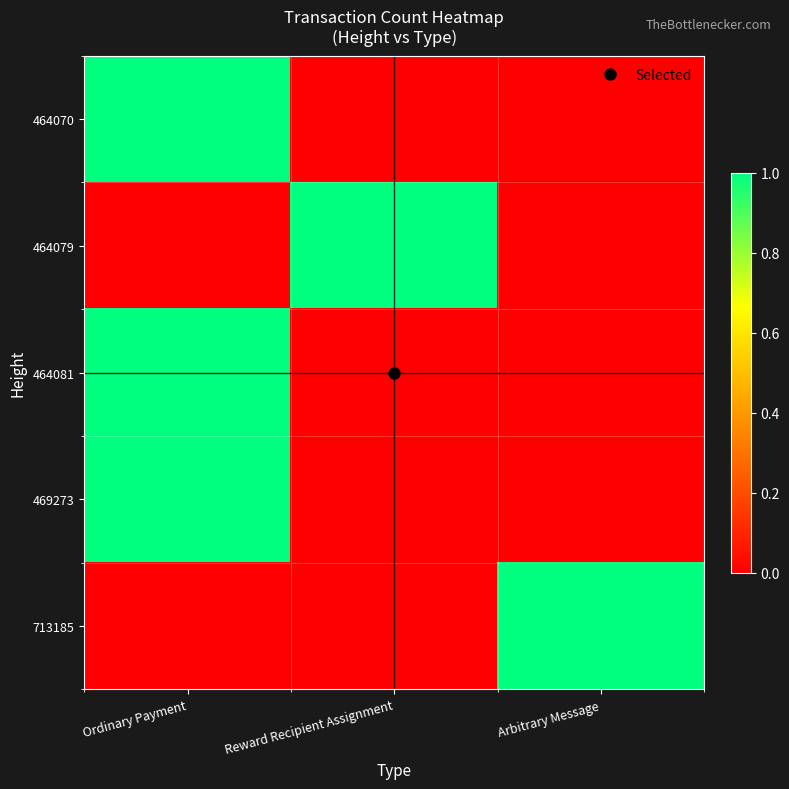

Rank the series at Arbitrary Message from highest to lowest value.

713185, 464070, 464079, 464081, 469273